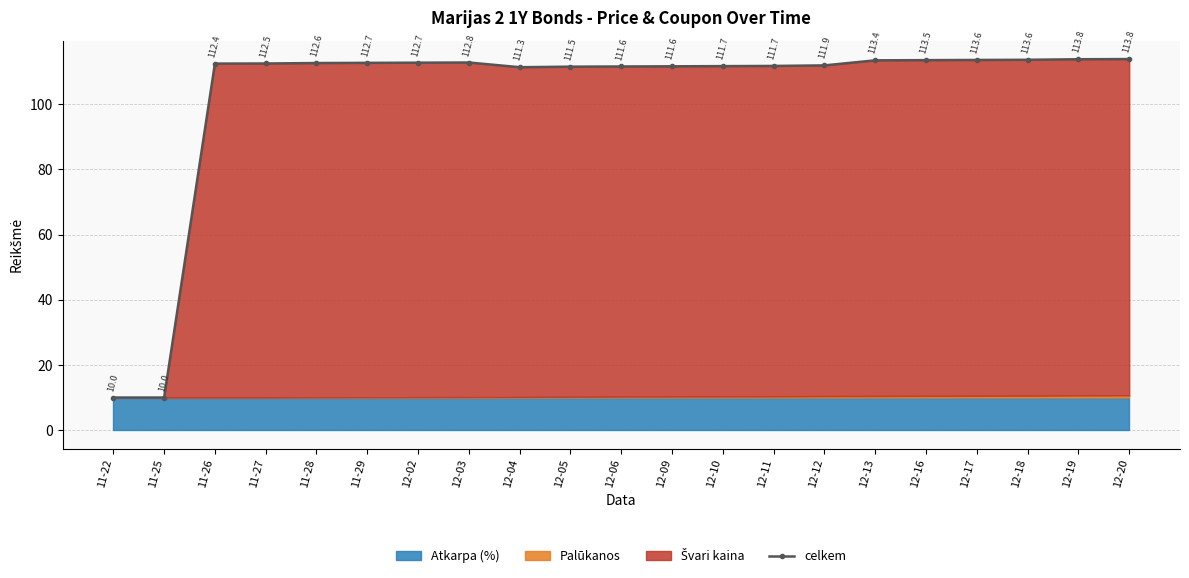

What is the value of the 20th point from the left?

113.8